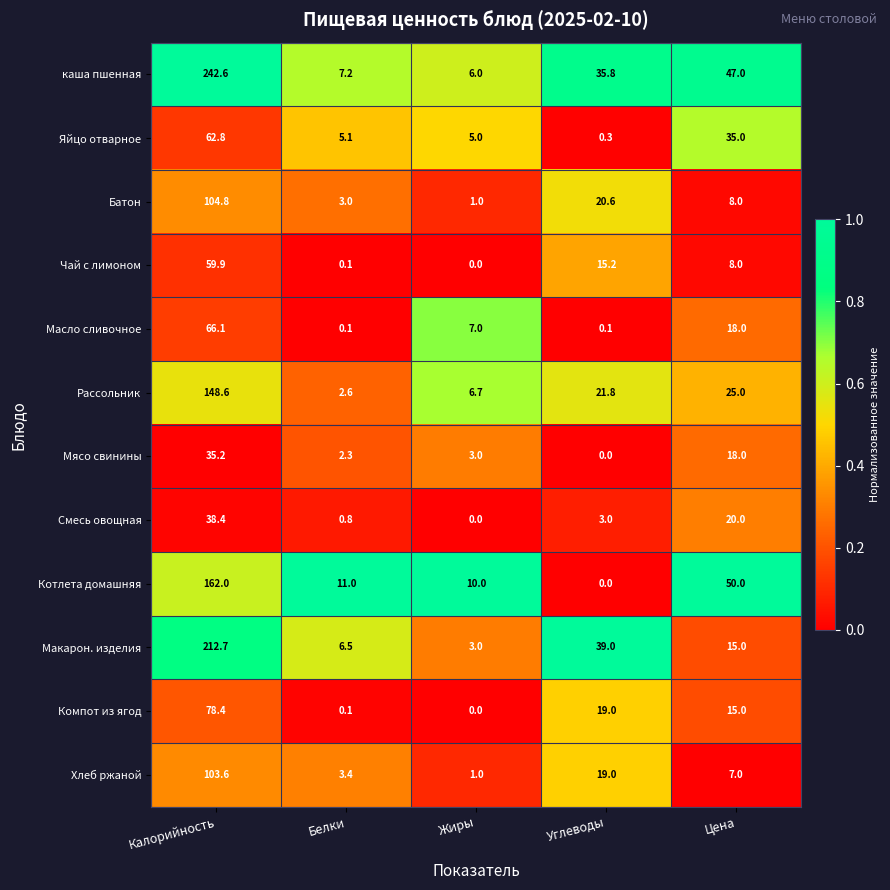

How many data points does each series have?

5